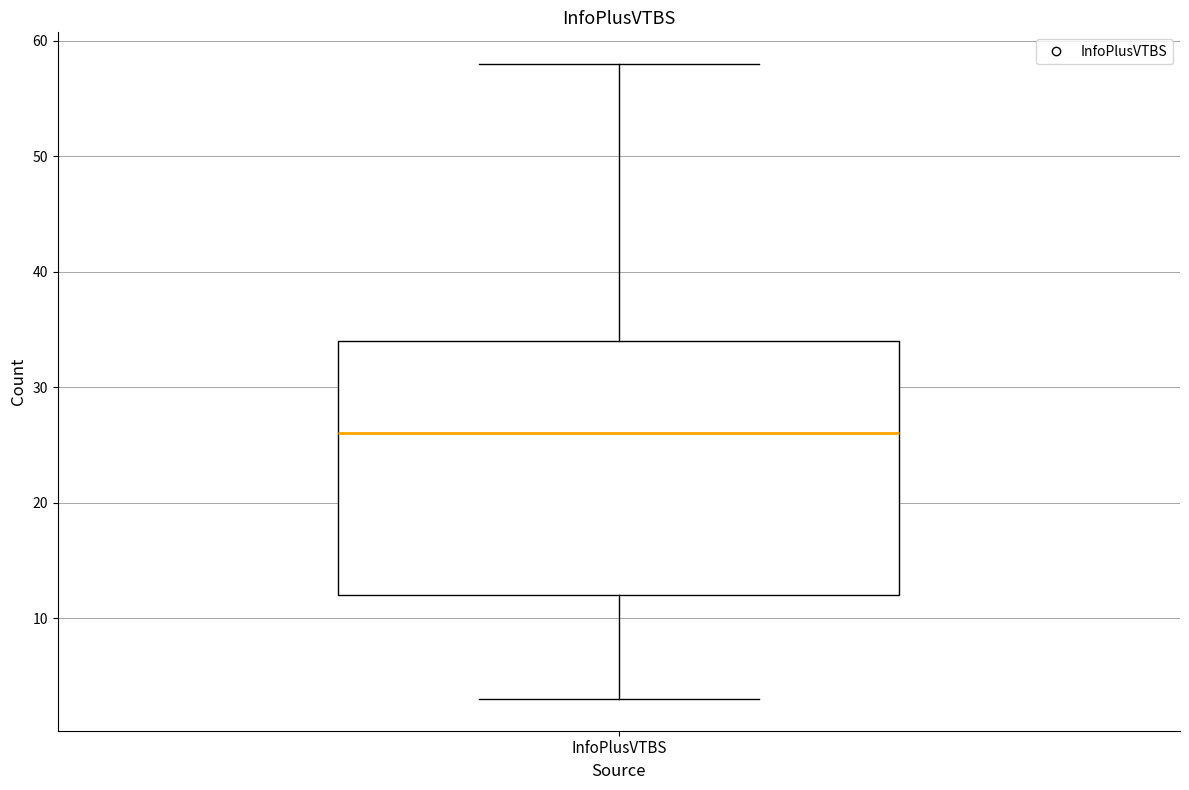

Read this box plot against the y-axis: the position of the median line, the range covered by the box, and the ends of both whiskers. The values are not printed on the chart, so give them approximately, as read against the axis.

median 26, box 12 to 34, whiskers 3 to 58